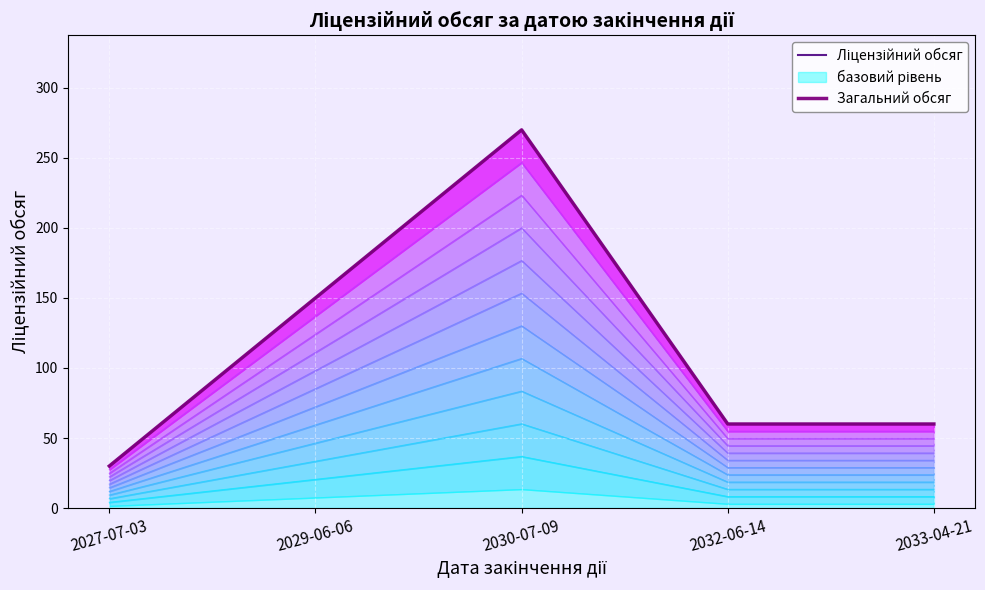

The рівень 1 series shows 8.3 at 2030-07-09. True or false?

False